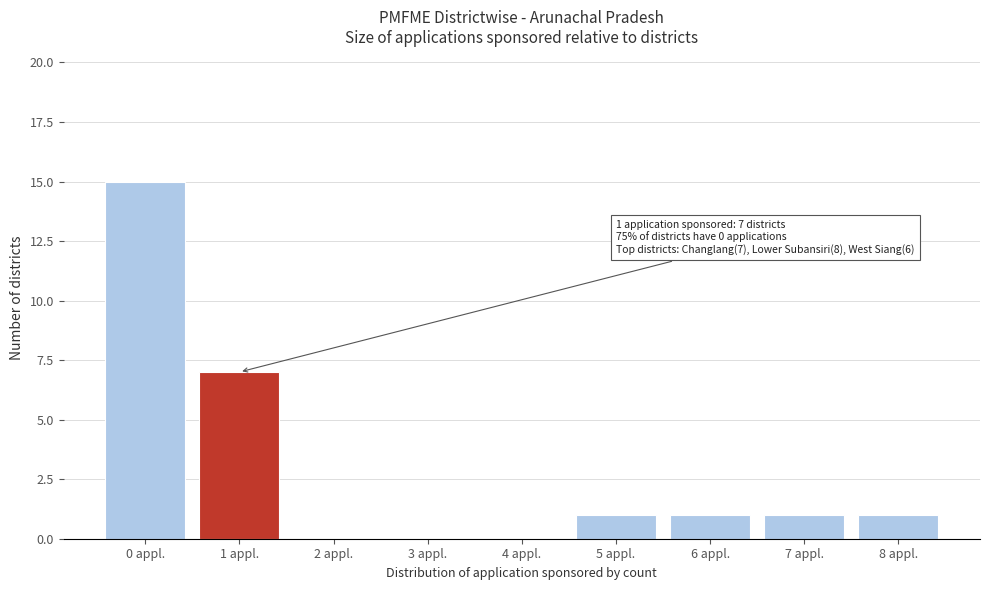

Which range on the x-axis has the tallest bar?

-0.5 to 0.5